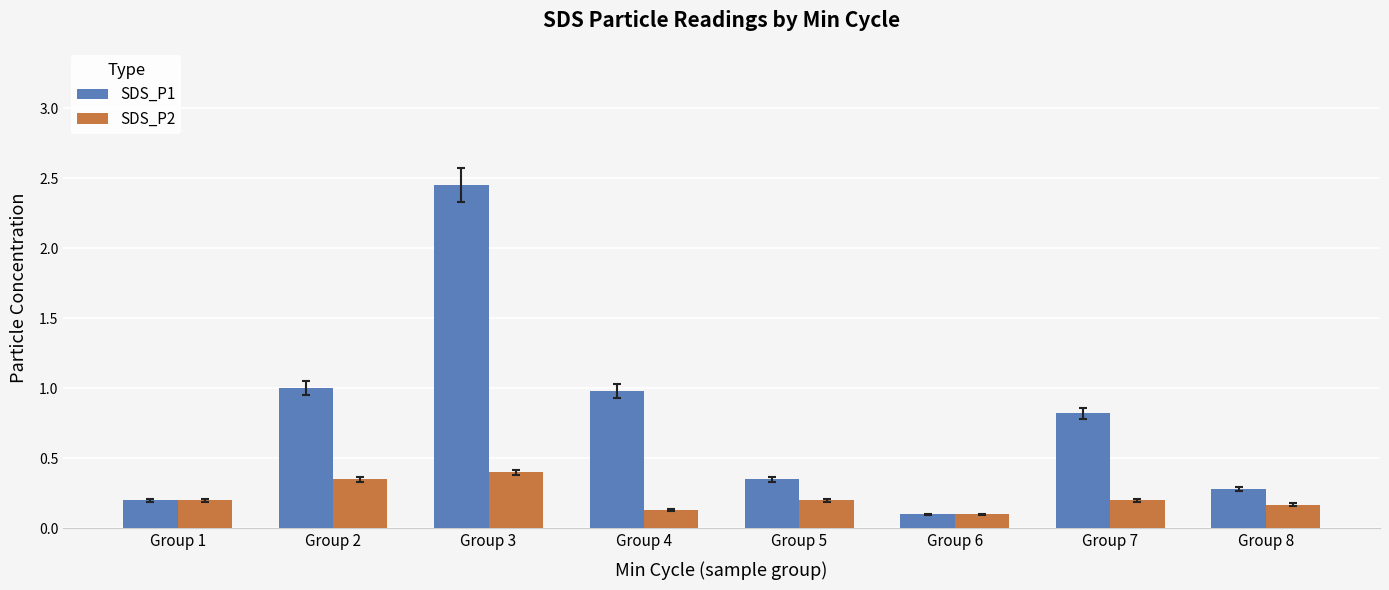

Which category has the highest value in the SDS_P1 series?

Group 3